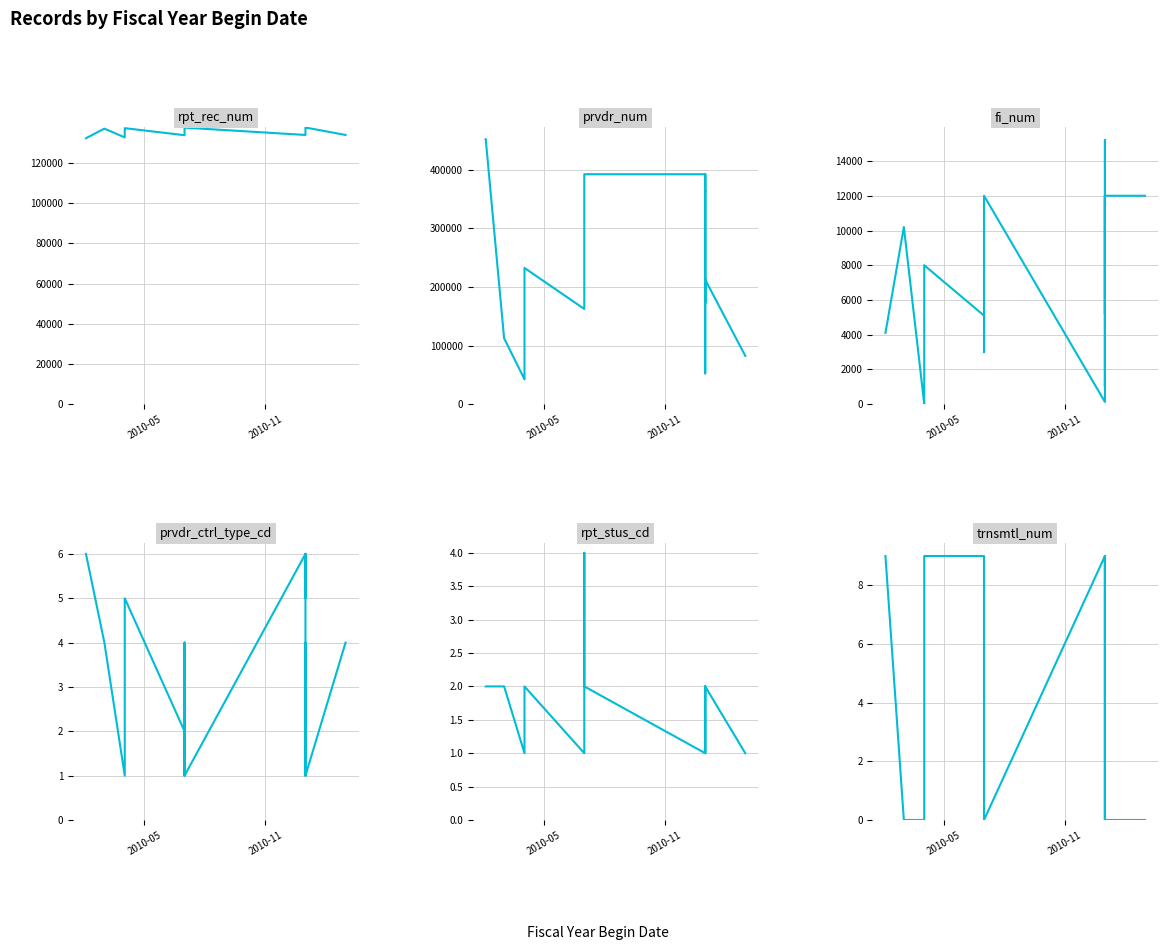

Is the value of trnsmtl_num at 10 greater than the value of prvdr_num at 15?

No